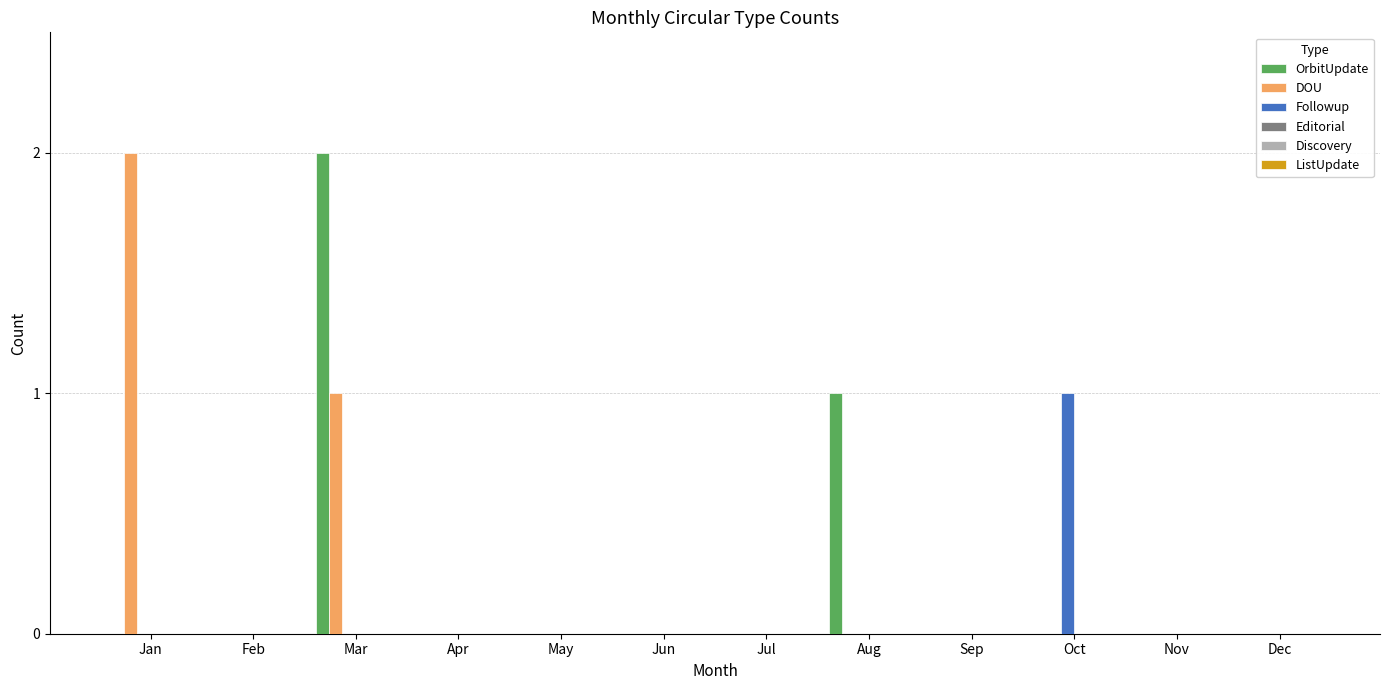

Between Jan and Mar, which series saw the biggest shift?

OrbitUpdate